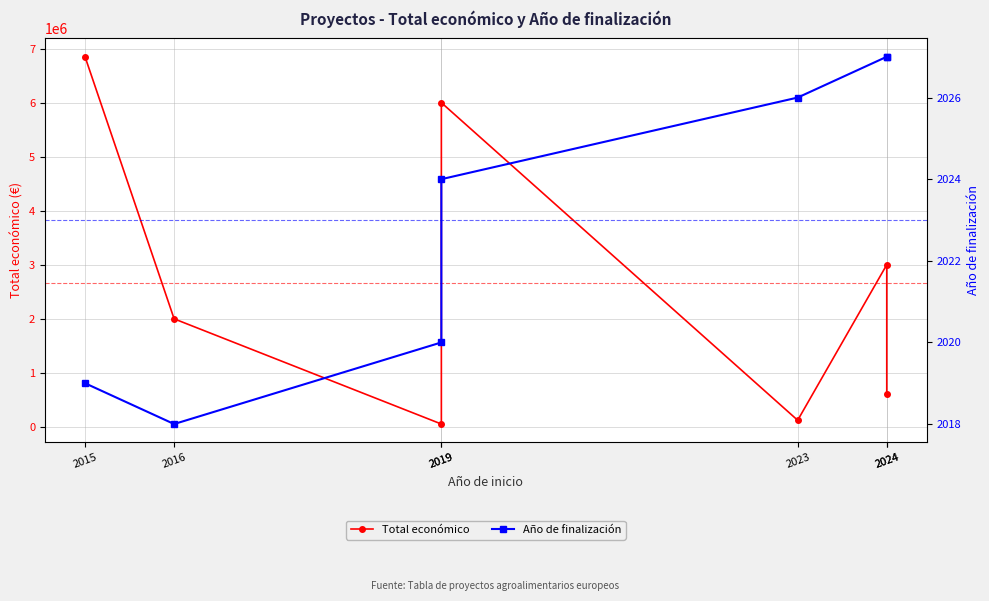

What is the average value of the Total económico series?

2659556